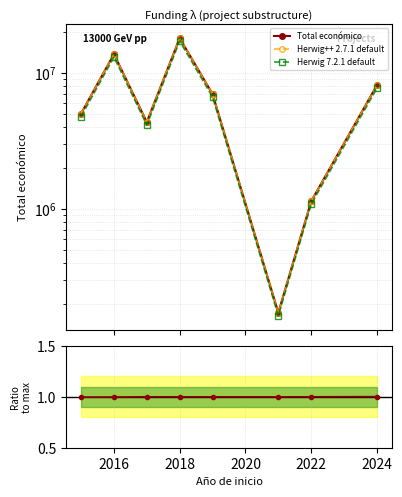

Does the chart have visible grid lines?

Yes